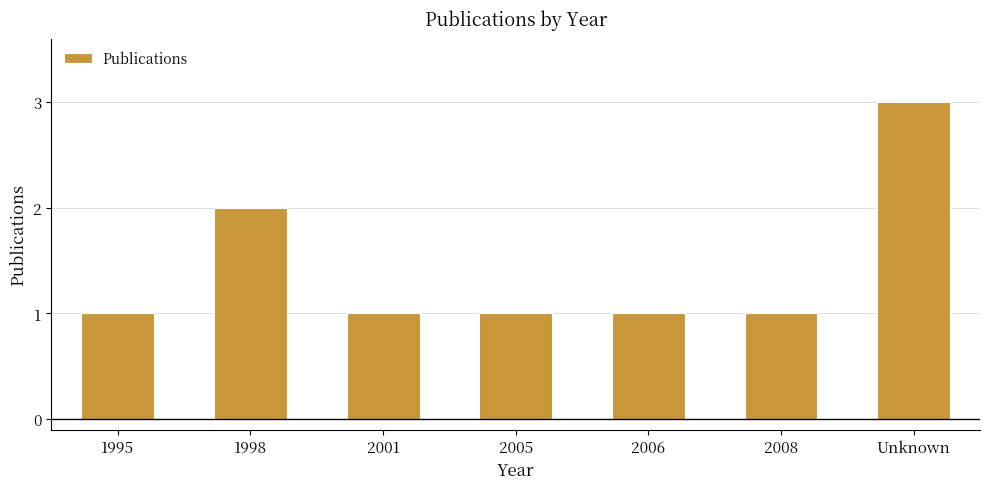

Which label corresponds to the largest value in the chart?

Unknown